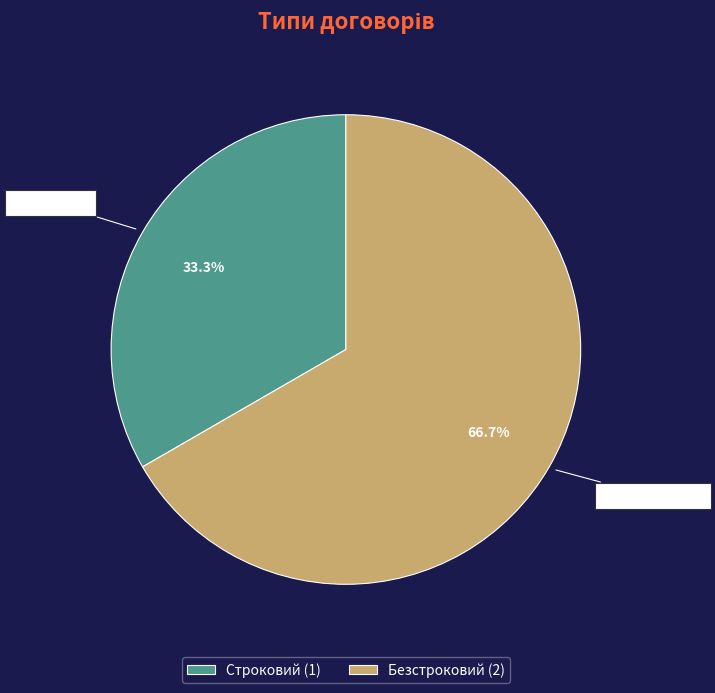

To the nearest percent, what is the combined percentage of Безстроковий and Строковий?

100%